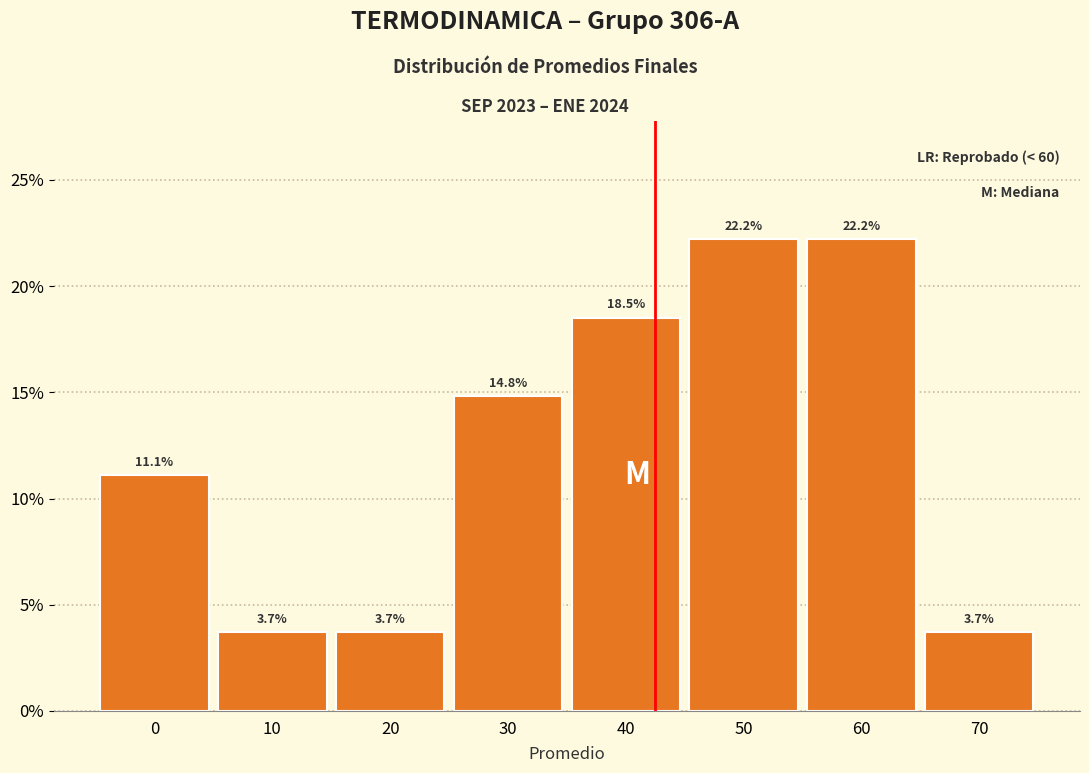

Reading left to right, extract all data points from this chart.

0=11.1	10=3.7	20=3.7	30=14.8	40=18.5	50=22.2	60=22.2	70=3.7